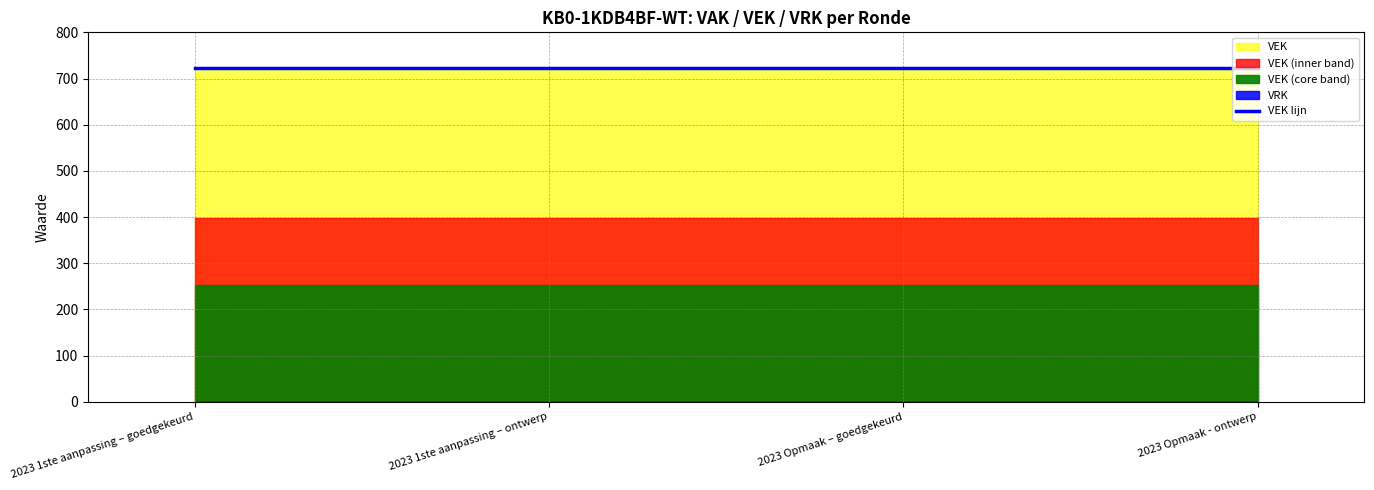

True or false: VRK and VEK cross at least once.

False